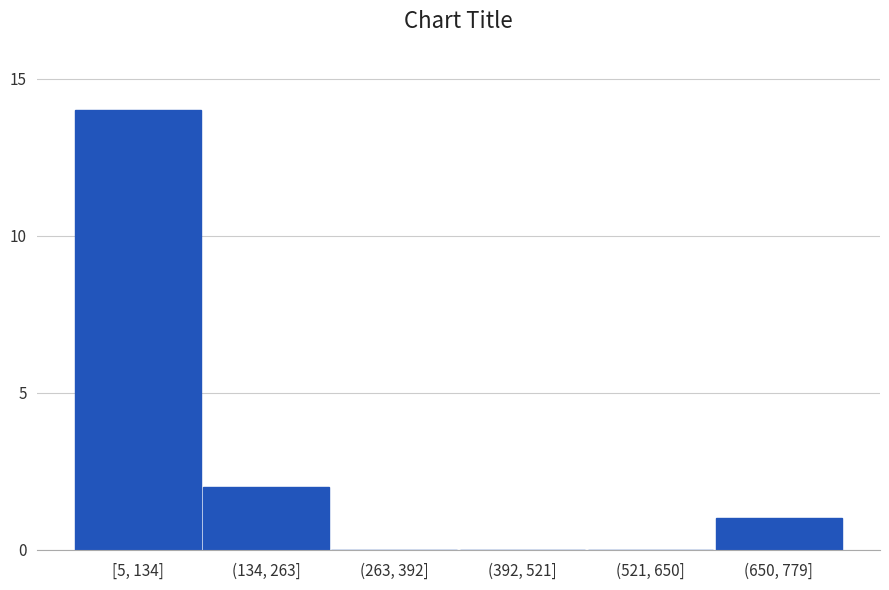

Reading left to right, extract all data points from this chart.

[5, 134]=14	(134, 263]=2	(263, 392]=0	(392, 521]=0	(521, 650]=0	(650, 779]=1